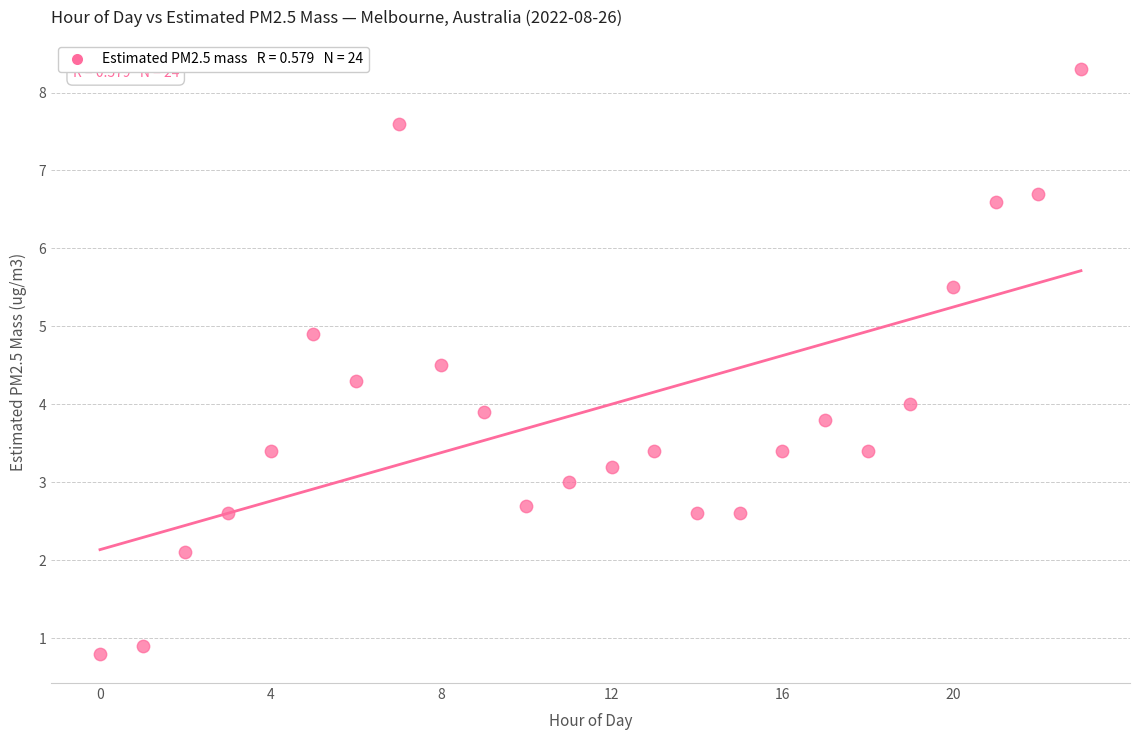

What is the range of Y values (max minus min)?

7.5